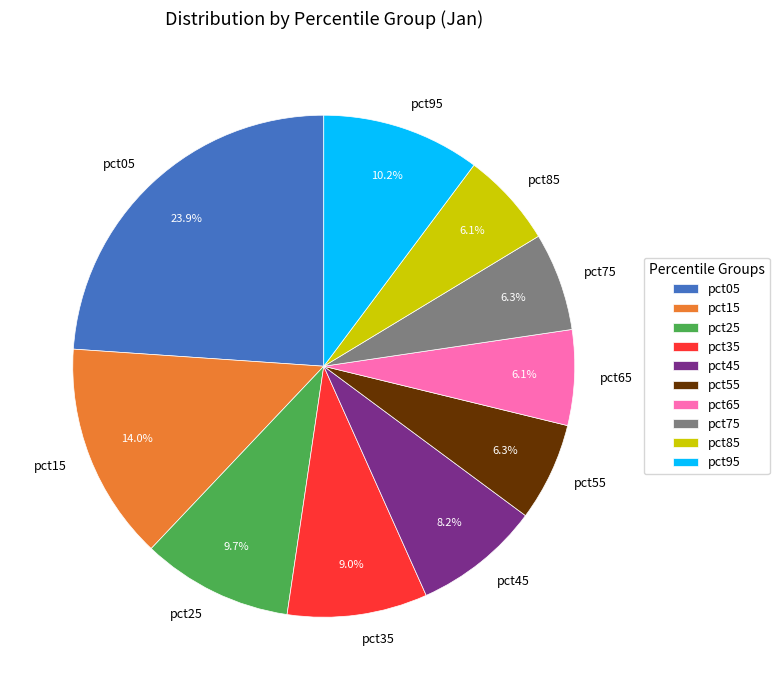

The pct15 slice represents 1% of the pie. True or false?

False